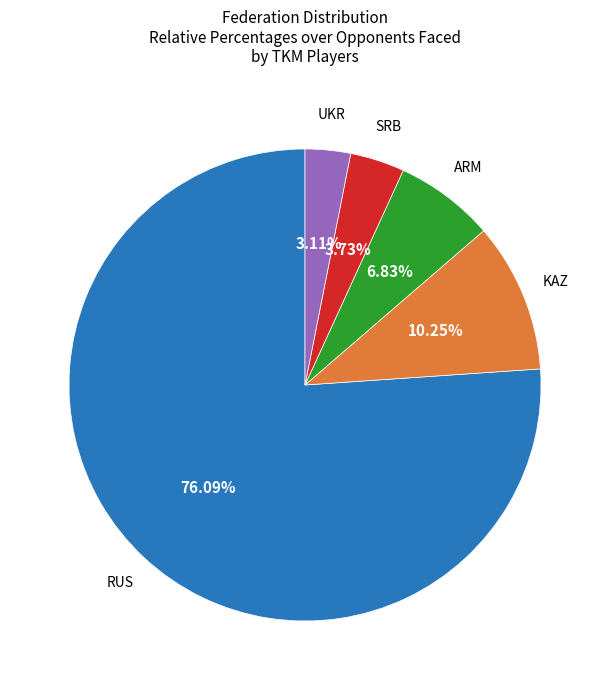

Is there a majority slice in this chart?

Yes